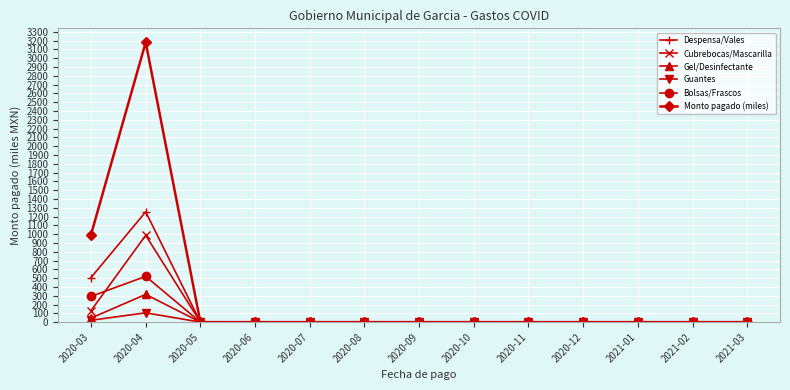

Which label corresponds to the largest value in the chart?

2020-04